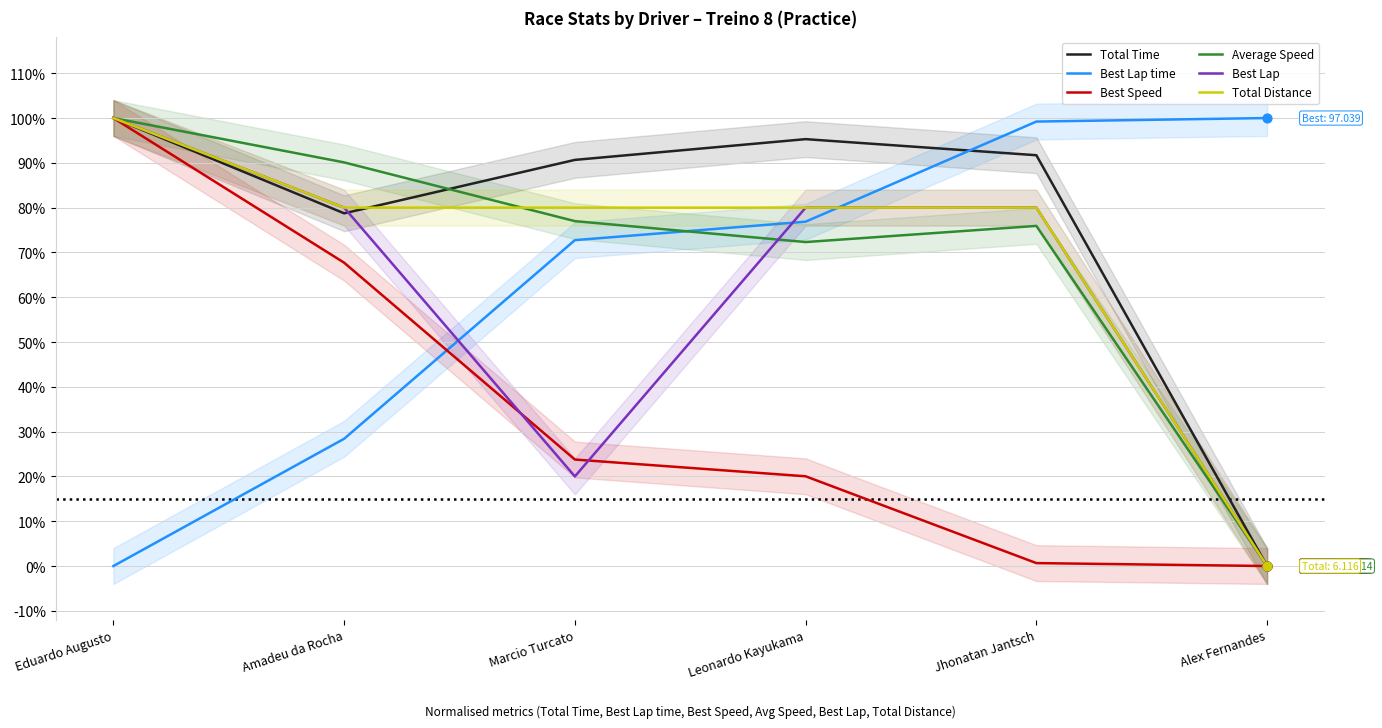

Which series has the largest Y range (max minus min)?

Total Time